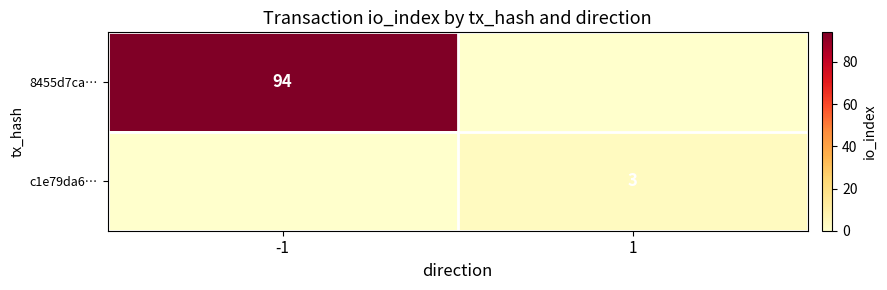

The value of c1e79da6… at 1 is 3. True or false?

True